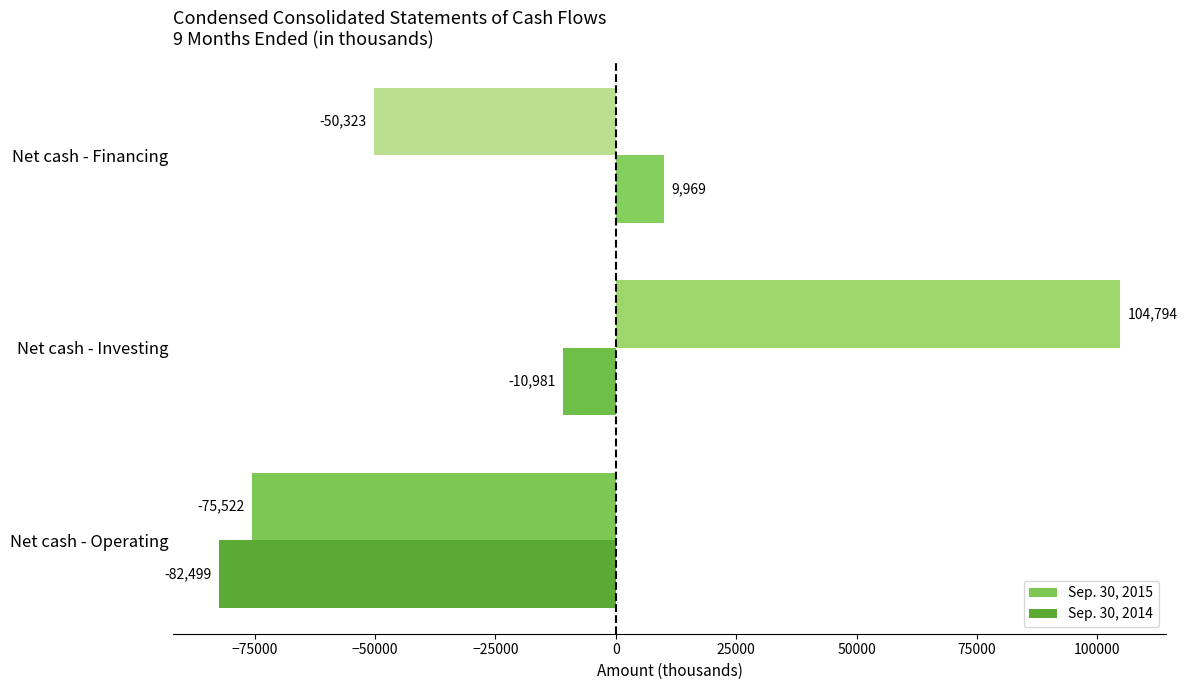

What are all the series names shown in the legend?

Sep. 30, 2015, Sep. 30, 2014